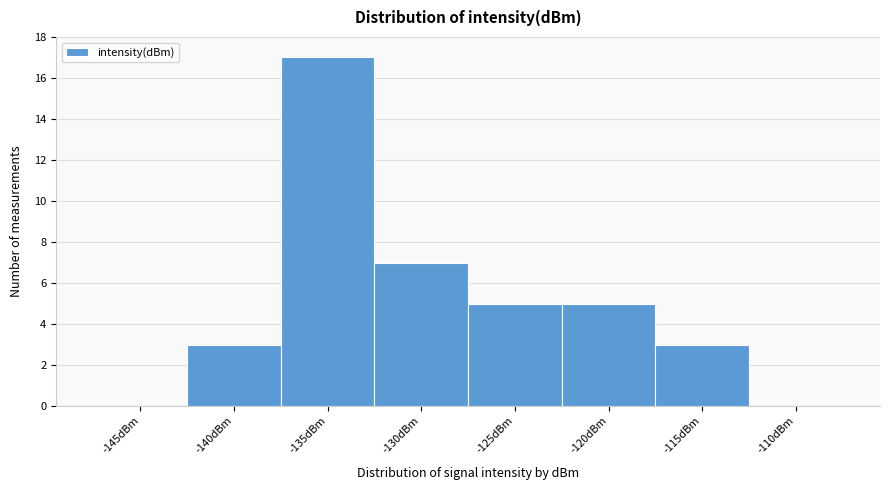

Reading left to right, list all the values displayed in this chart.

-145dBm=0	-140dBm=3	-135dBm=17	-130dBm=7	-125dBm=5	-120dBm=5	-115dBm=3	-110dBm=0